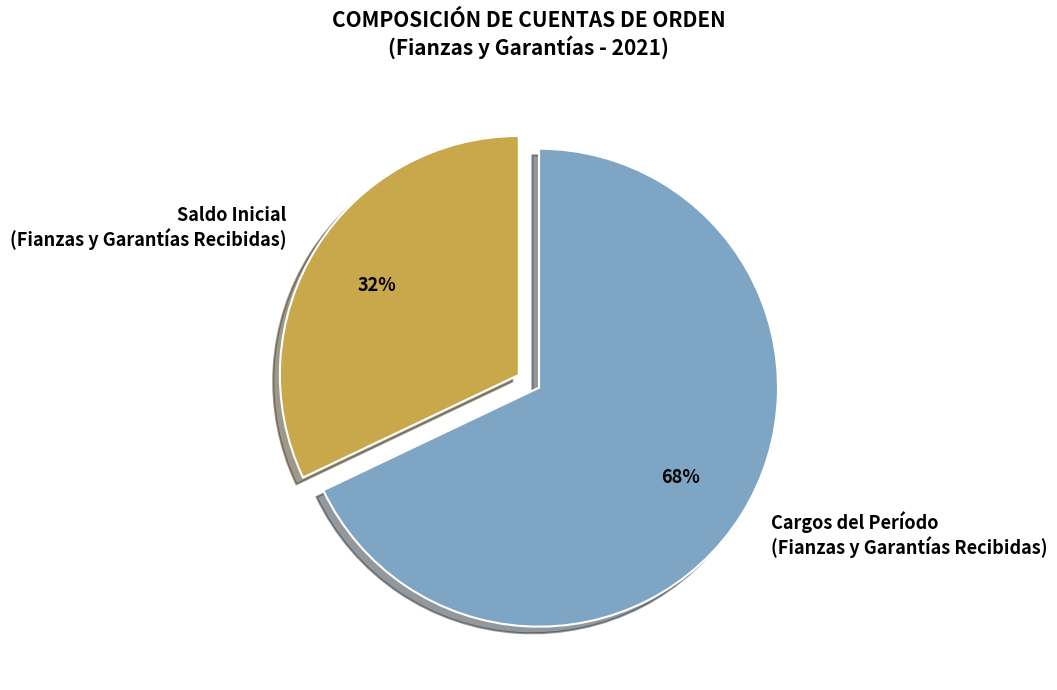

Which has a higher value, Cargos del Período (Fianzas y Garantías Recibidas) or Saldo Inicial (Fianzas y Garantías Recibidas)?

Cargos del Período (Fianzas y Garantías Recibidas)